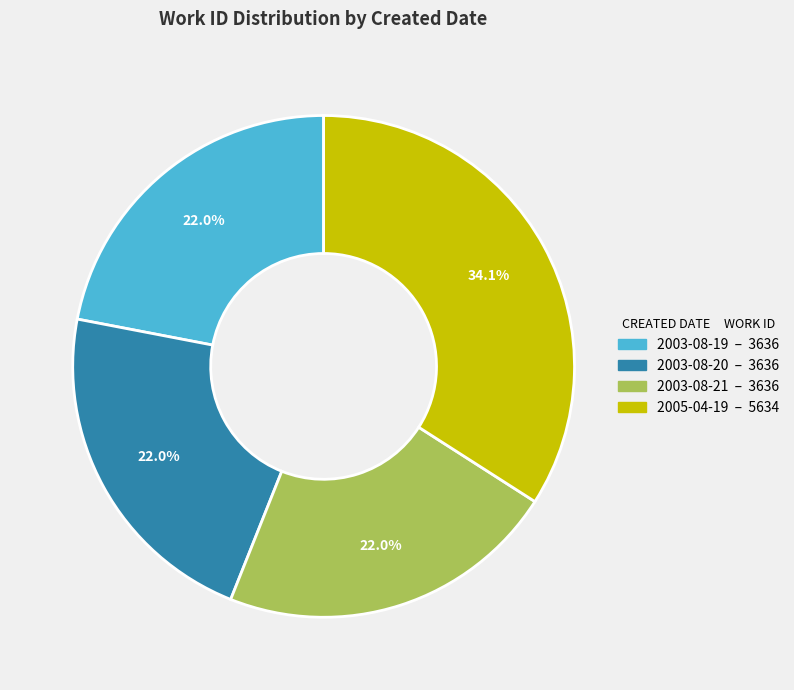

Is the sum of 2003-08-20 and 2005-04-19 greater than half?

Yes